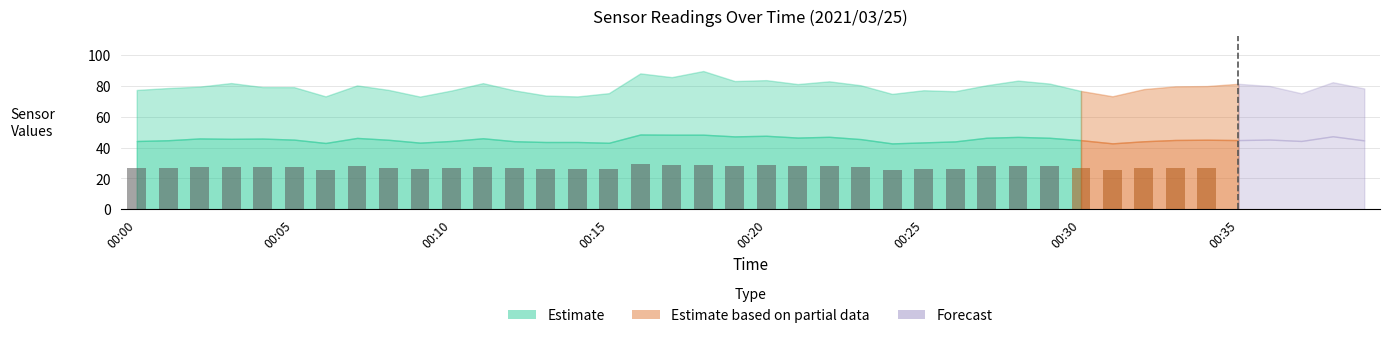

True or false: the data shows 26.5 at 12.

True